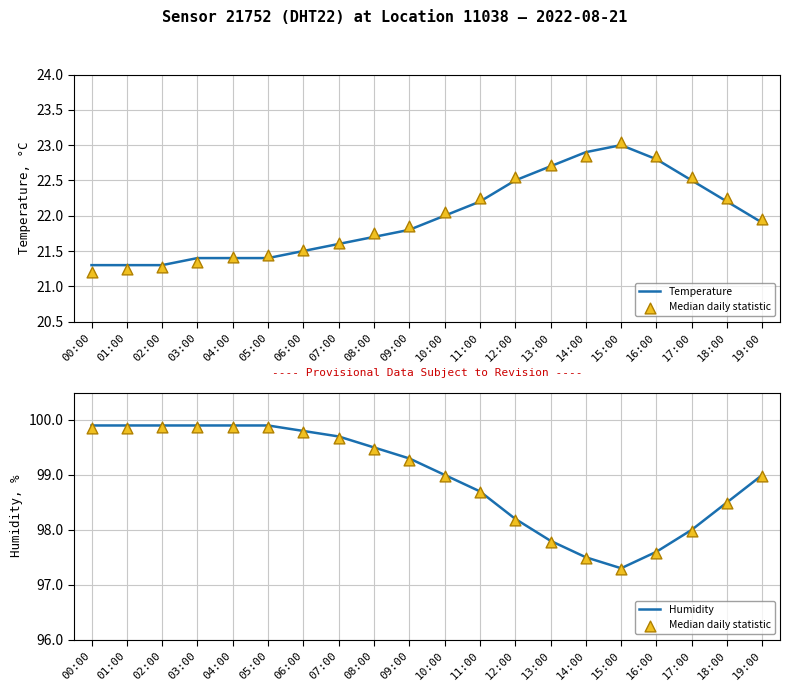

Which series reaches the maximum Y coordinate?

Humidity